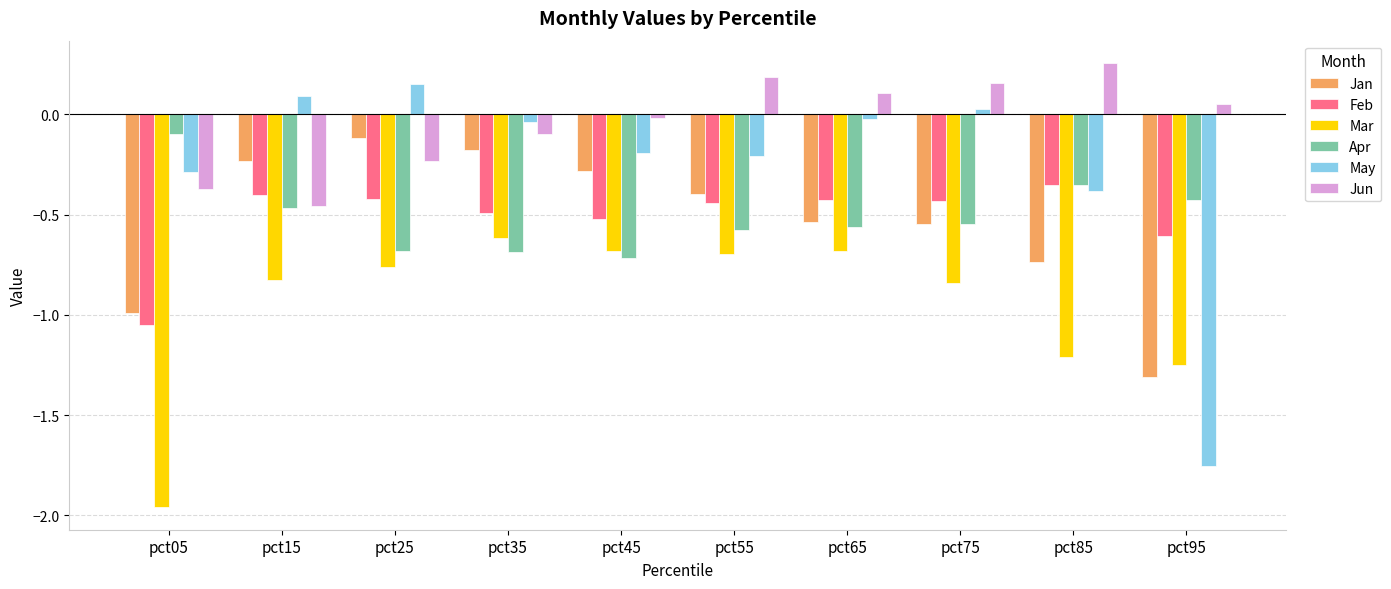

What is the total value across all series at pct65?

-2.1